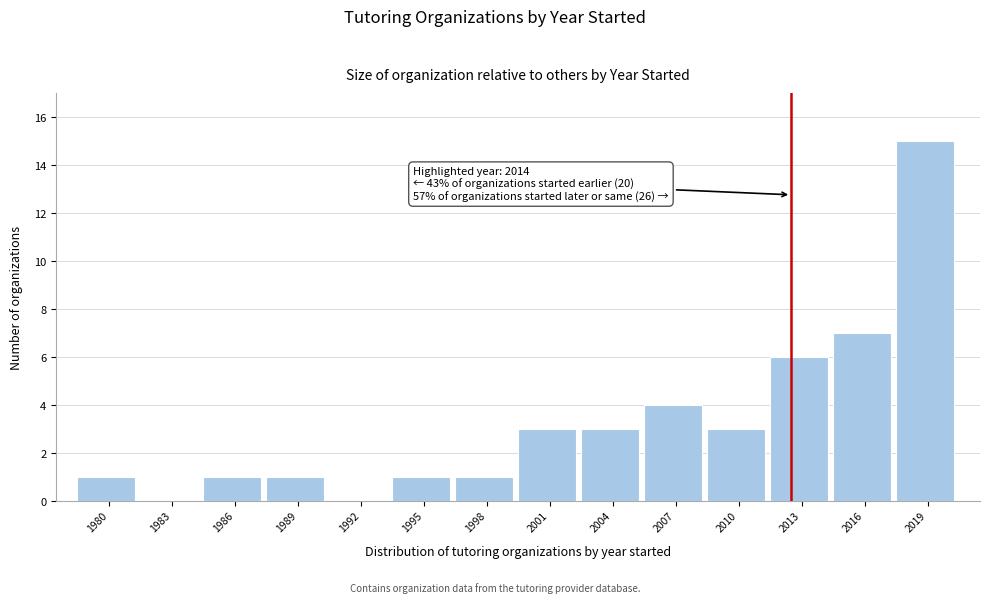

Reading left to right, list all the values displayed in this chart.

1980=1	1983=0	1986=1	1989=1	1992=0	1995=1	1998=1	2001=3	2004=3	2007=4	2010=3	2013=6	2016=7	2019=15